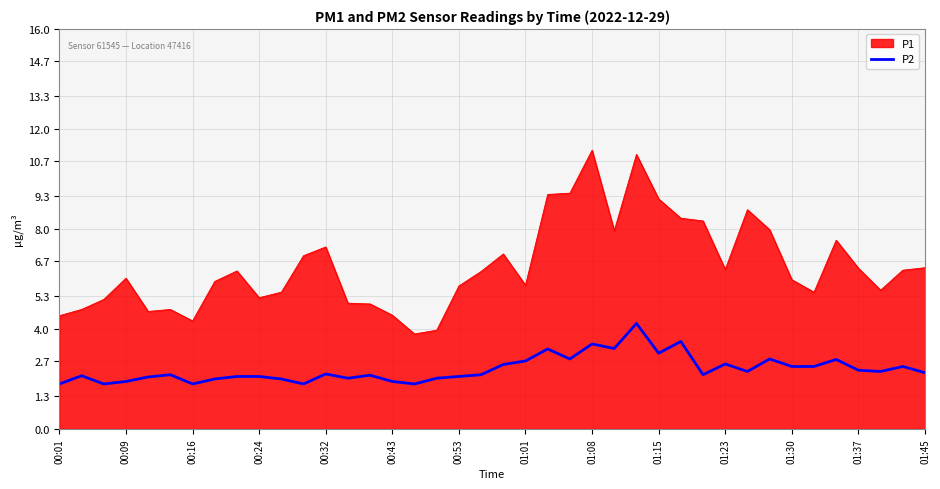

What is the maximum value for P2?

4.2